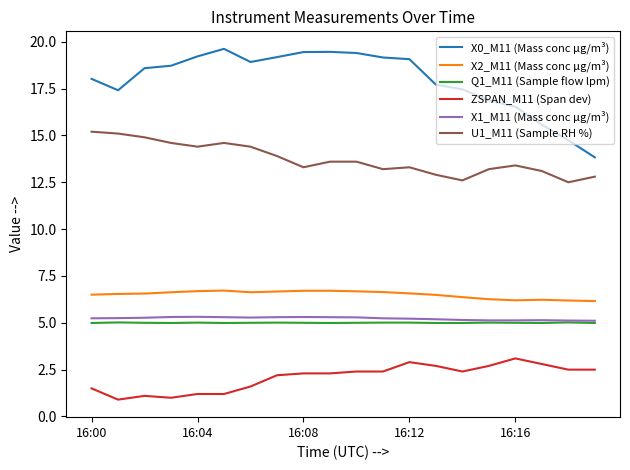

At how many categories does at least one series exceed 2?

20